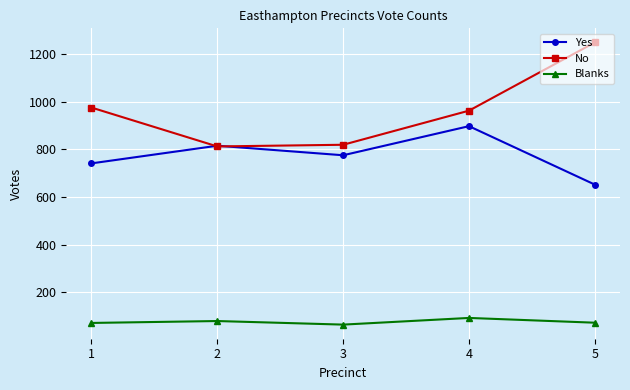

Rank the series by their average value, from highest to lowest.

No, Yes, Blanks